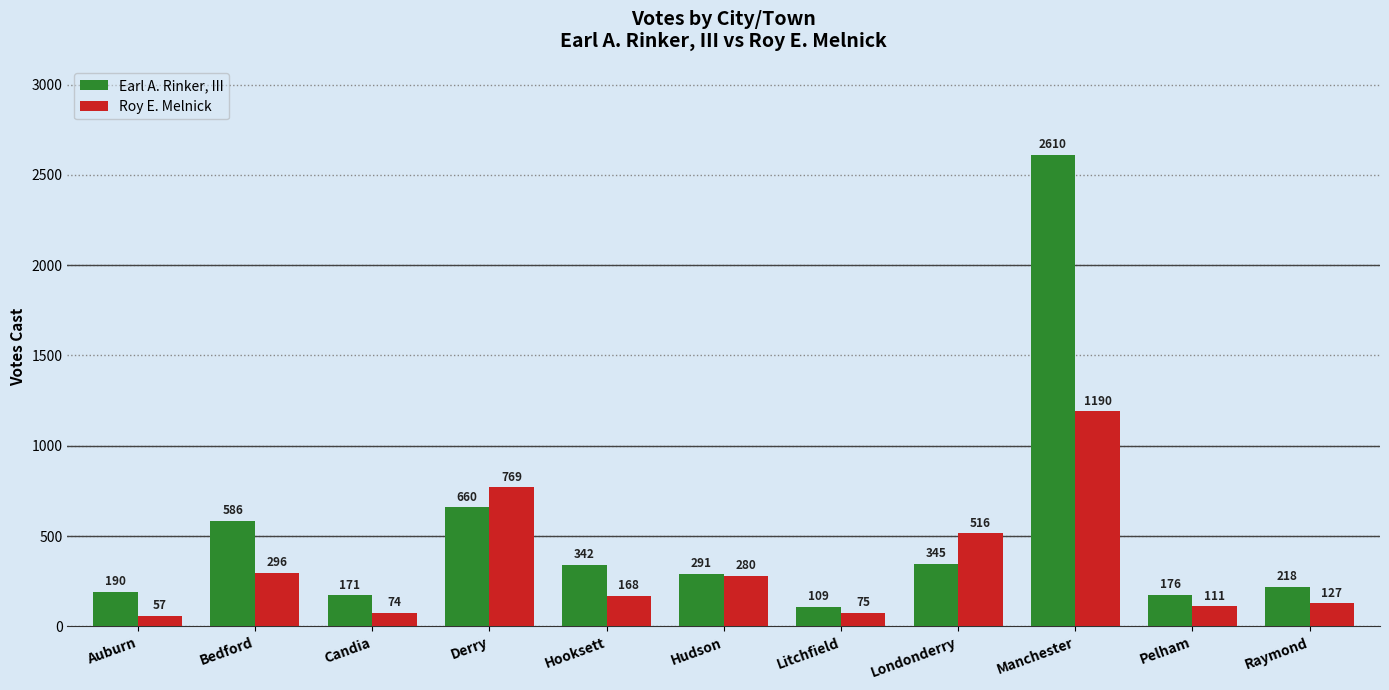

Reading right to left, transcribe all the data shown in this chart.

Earl A. Rinker, III: Raymond=218	Pelham=176	Manchester=2610	Londonderry=345	Litchfield=109	Hudson=291	Hooksett=342	Derry=660	Candia=171	Bedford=586	Auburn=190
Roy E. Melnick: Raymond=127	Pelham=111	Manchester=1190	Londonderry=516	Litchfield=75	Hudson=280	Hooksett=168	Derry=769	Candia=74	Bedford=296	Auburn=57